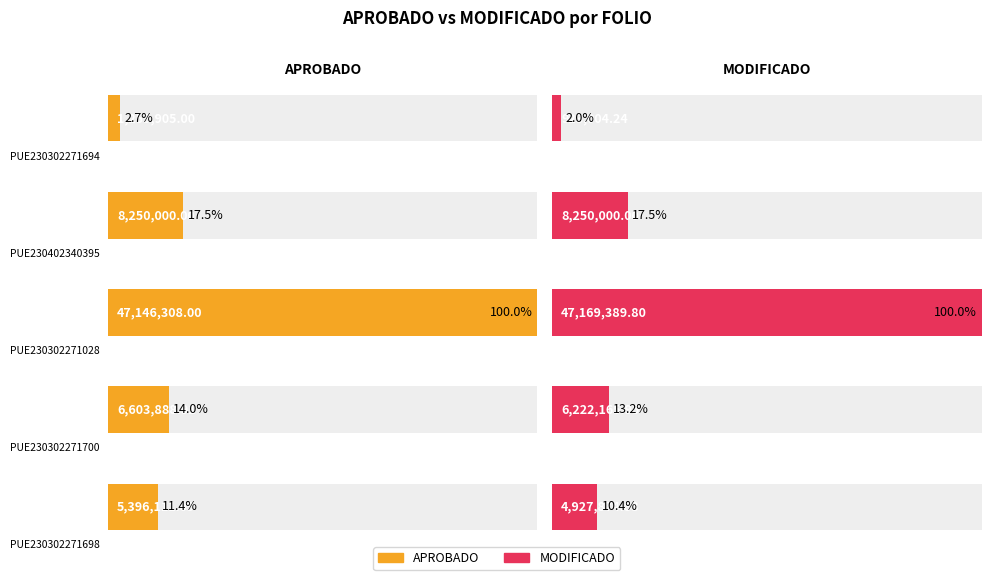

Count the number of data series in this chart.

2